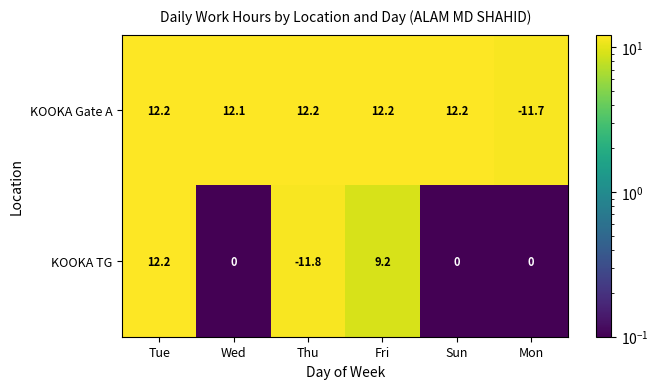

Which series has the largest total across all categories?

KOOKA Gate A